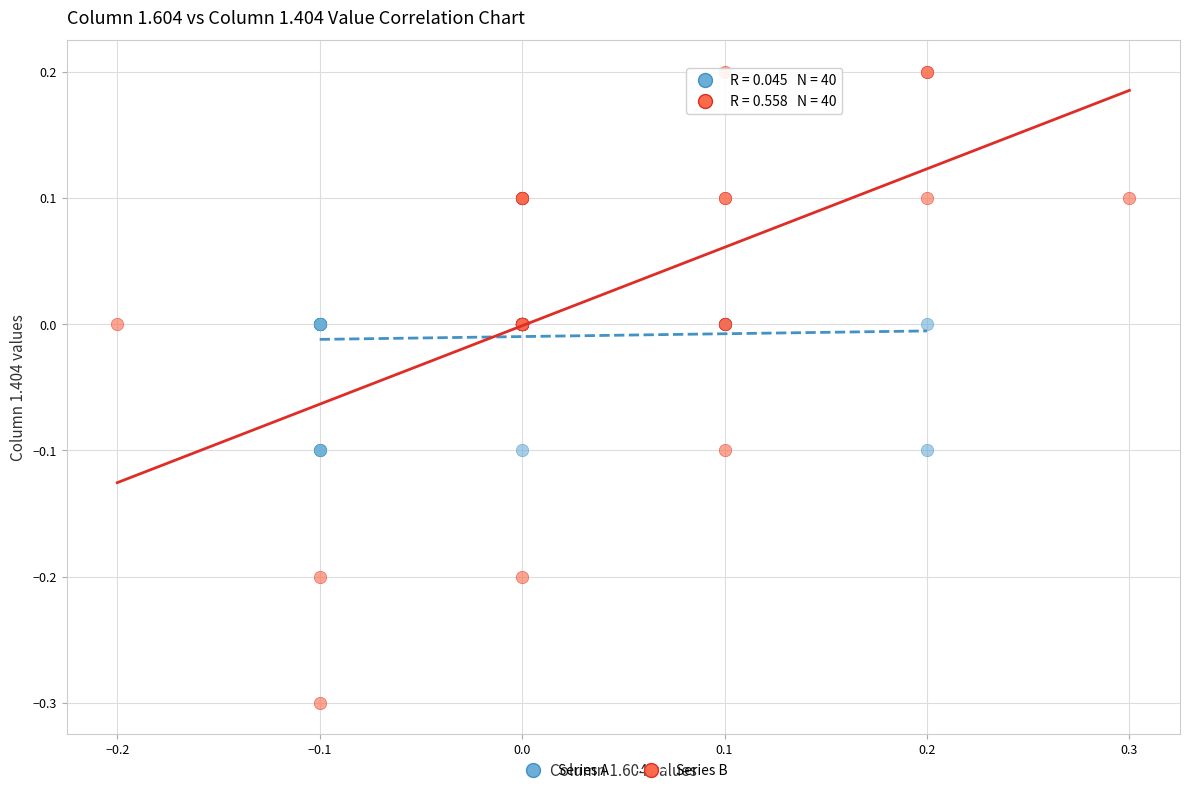

Which series has the widest spread of Y values?

Series B